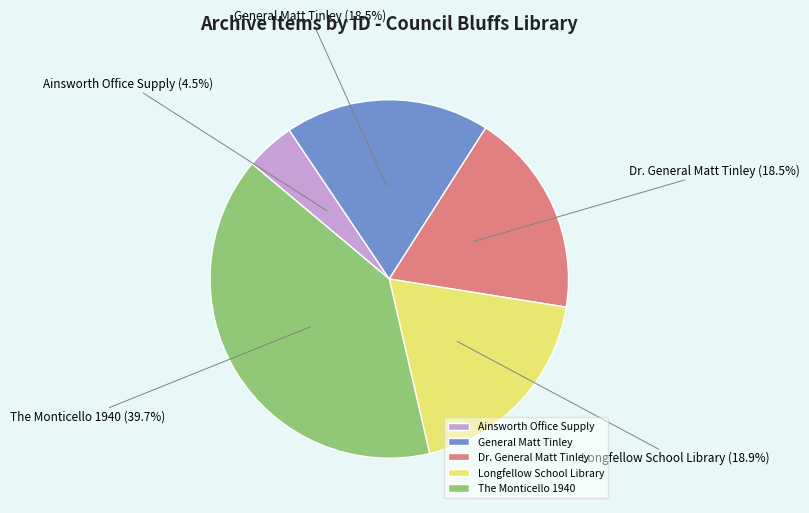

What is the largest slice in the pie chart?

The Monticello 1940